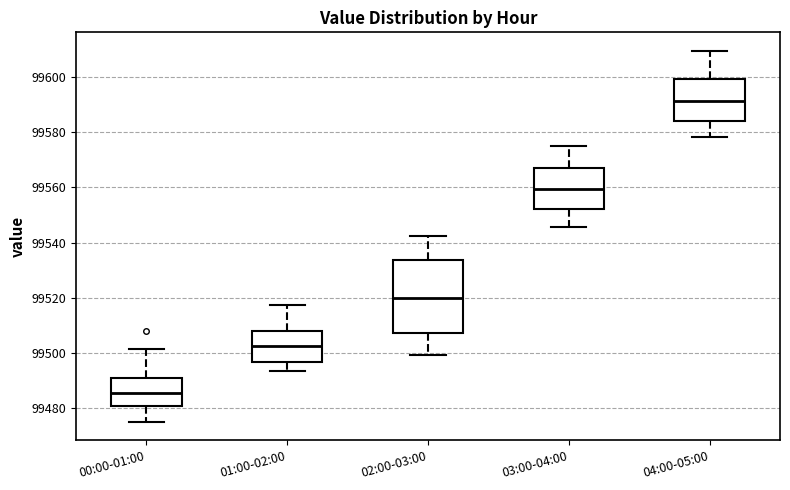

Which box is the tallest, from its lower edge to its upper edge?

02:00-03:00